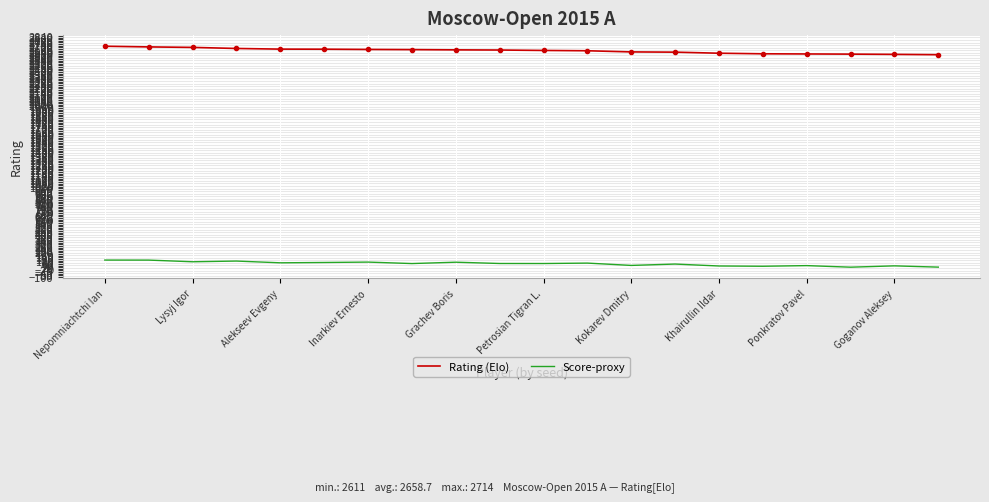

What is the greatest value displayed?

2714.0